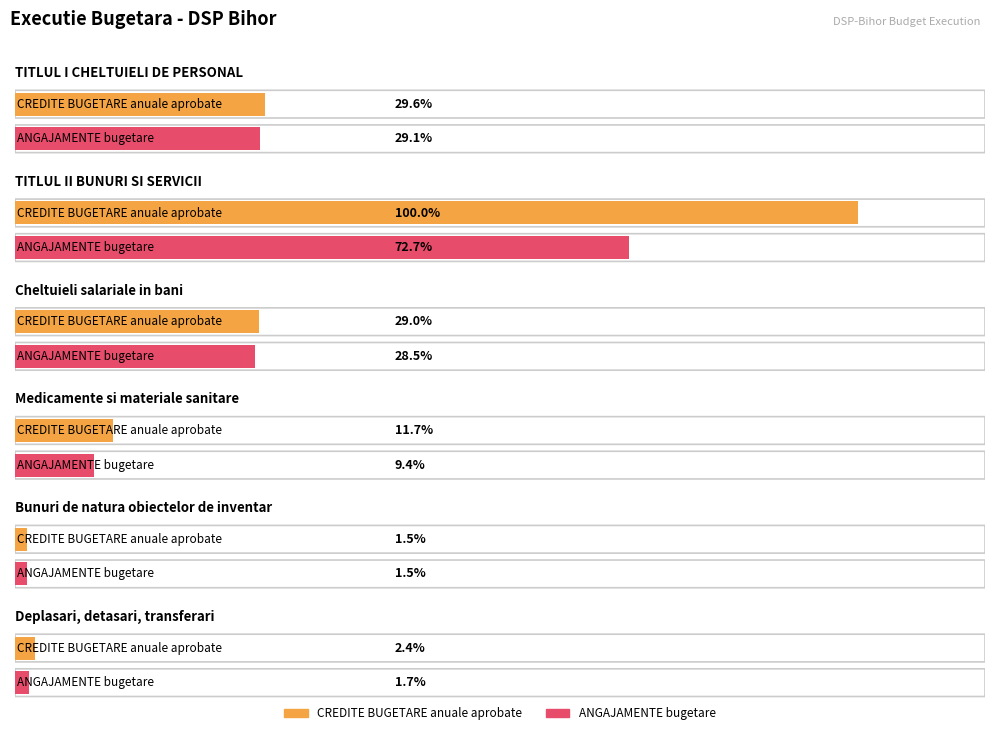

At which category is the sum across all series the highest?

TITLUL II BUNURI SI SERVICII